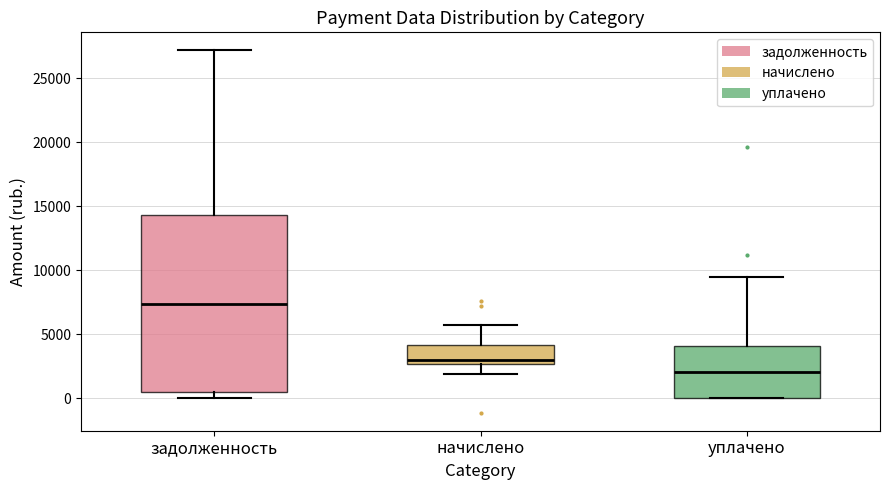

Reading left to right, transcribe this box plot: for each box, give where its median line is, the range the box spans, and where its two whiskers end, as read against the y-axis. The values are not printed on the chart, so give them approximately, as read against the axis.

задолженность: median 7500, box 500 to 14500, whiskers 0 to 27000
начислено: median 3000, box 2500 to 4000, whiskers 2000 to 5500
уплачено: median 2000, box 0 to 4000, whiskers 0 to 9500